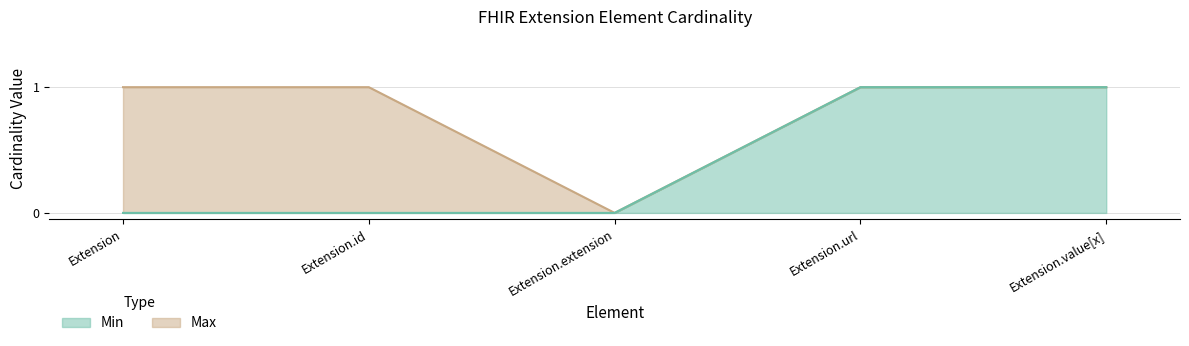

What is the maximum value shown in the chart?

1